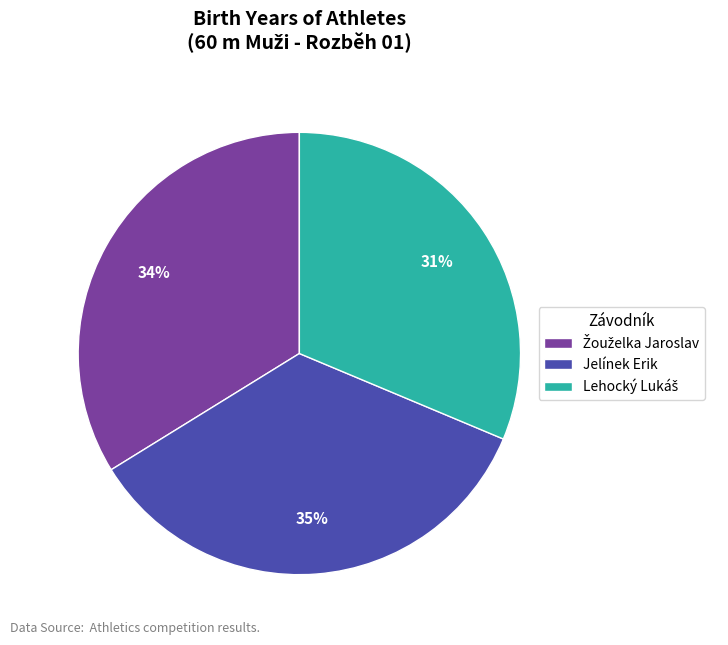

What is the largest slice in the pie chart?

Jelínek Erik